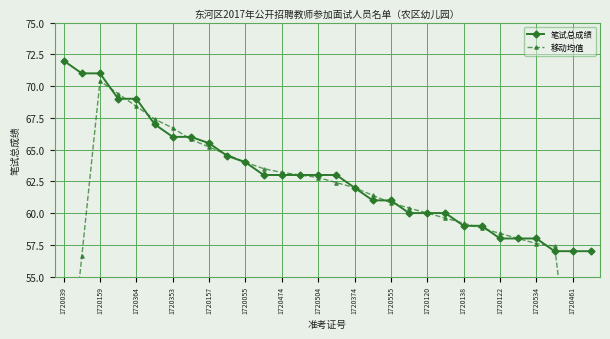

True or false: 移动均值 has more than 2 interior local peaks.

False